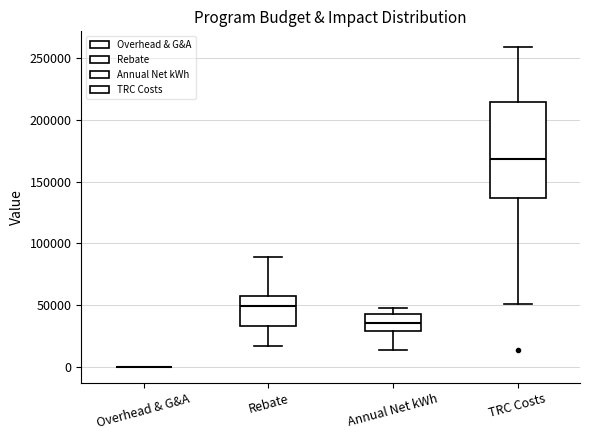

Reading left to right, transcribe this box plot: for each box, give where its median line is, the range the box spans, and where its two whiskers end, as read against the y-axis. The values are not printed on the chart, so give them approximately, as read against the axis.

Overhead & G&A: box collapsed to a line at 0, whiskers 0 to 0
Rebate: median 50000, box 35000 to 60000, whiskers 15000 to 90000
Annual Net kWh: median 35000, box 30000 to 45000, whiskers 15000 to 50000
TRC Costs: median 170000, box 135000 to 215000, whiskers 50000 to 260000